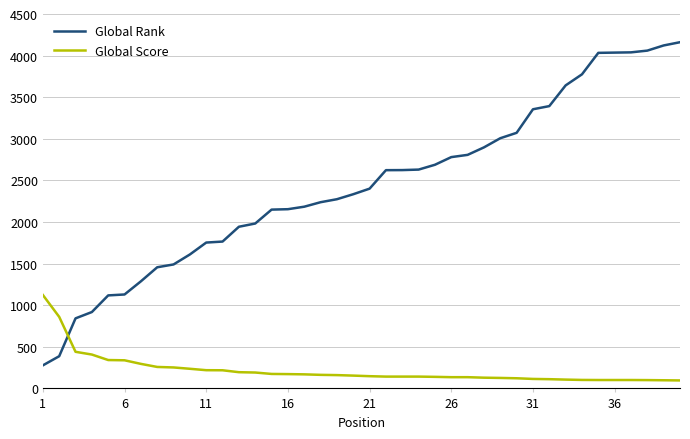

True or false: Global Score and Global Rank intersect in this chart.

True